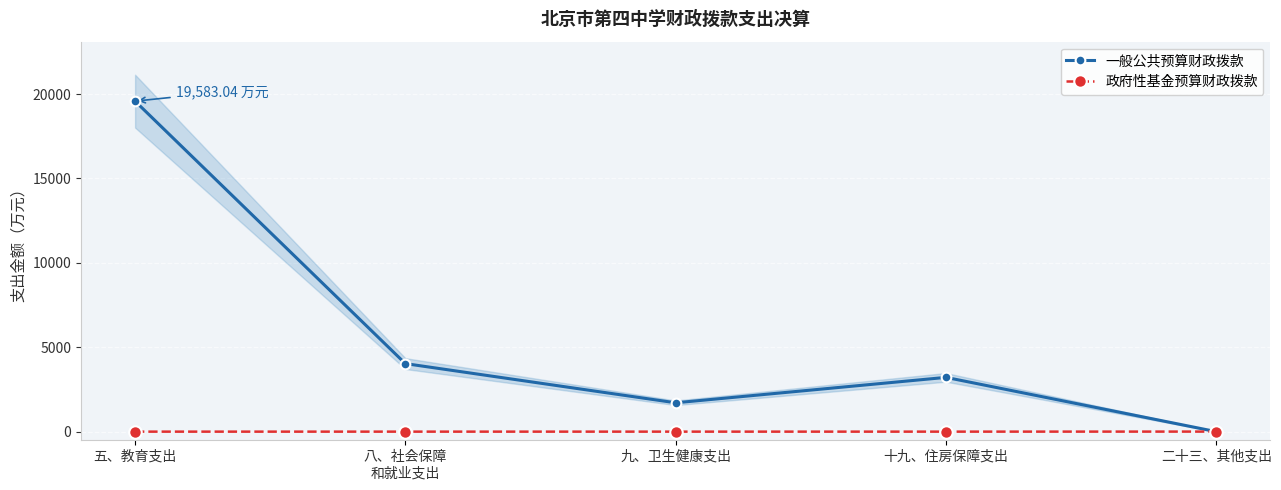

Rank the series by their maximum value, from highest to lowest.

一般公共预算财政拨款, 政府性基金预算财政拨款